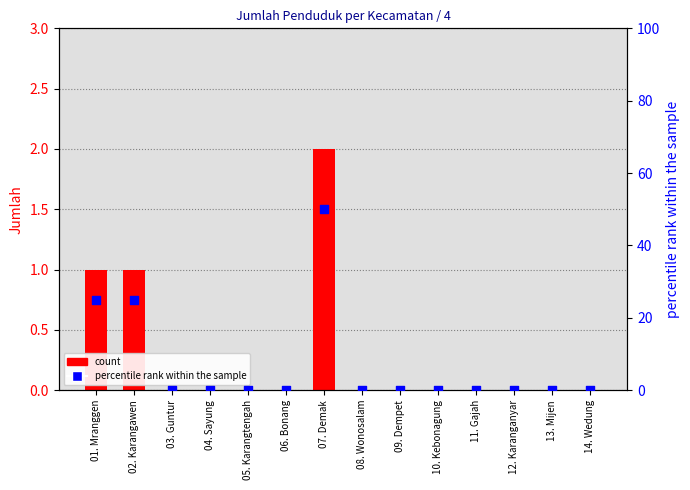

Is the value of Jumlah at 11. Gajah greater than the value of percentile rank at 05. Karangtengah?

No